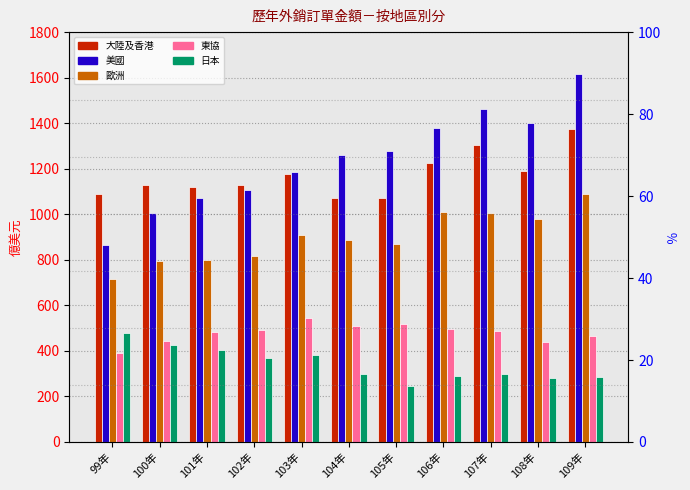

What position from the left is 103年?

5